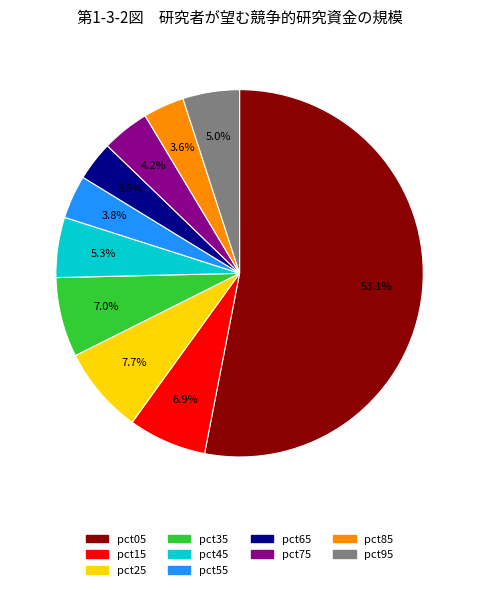

To the nearest percent, what percentage of the pie is pct75?

4%